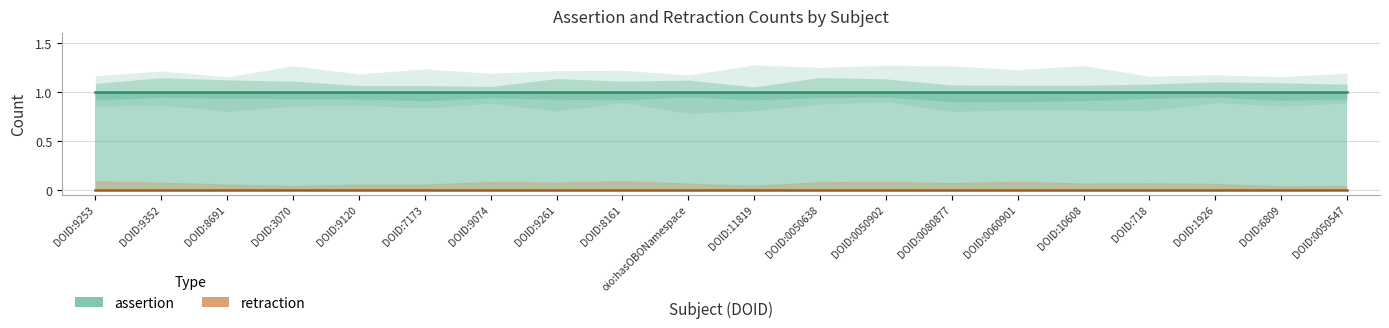

Reading right to left, extract all data points from this chart.

assertion: DOID:0050547=1	DOID:6809=1	DOID:1926=1	DOID:718=1	DOID:10608=1	DOID:0060901=1	DOID:0080877=1	DOID:0050902=1	DOID:0050638=1	DOID:11819=1	oio:hasOBONamespace=1	DOID:8161=1	DOID:9261=1	DOID:9074=1	DOID:7173=1	DOID:9120=1	DOID:3070=1	DOID:8691=1	DOID:9352=1	DOID:9253=1
retraction: DOID:0050547=0	DOID:6809=0	DOID:1926=0	DOID:718=0	DOID:10608=0	DOID:0060901=0	DOID:0080877=0	DOID:0050902=0	DOID:0050638=0	DOID:11819=0	oio:hasOBONamespace=0	DOID:8161=0	DOID:9261=0	DOID:9074=0	DOID:7173=0	DOID:9120=0	DOID:3070=0	DOID:8691=0	DOID:9352=0	DOID:9253=0